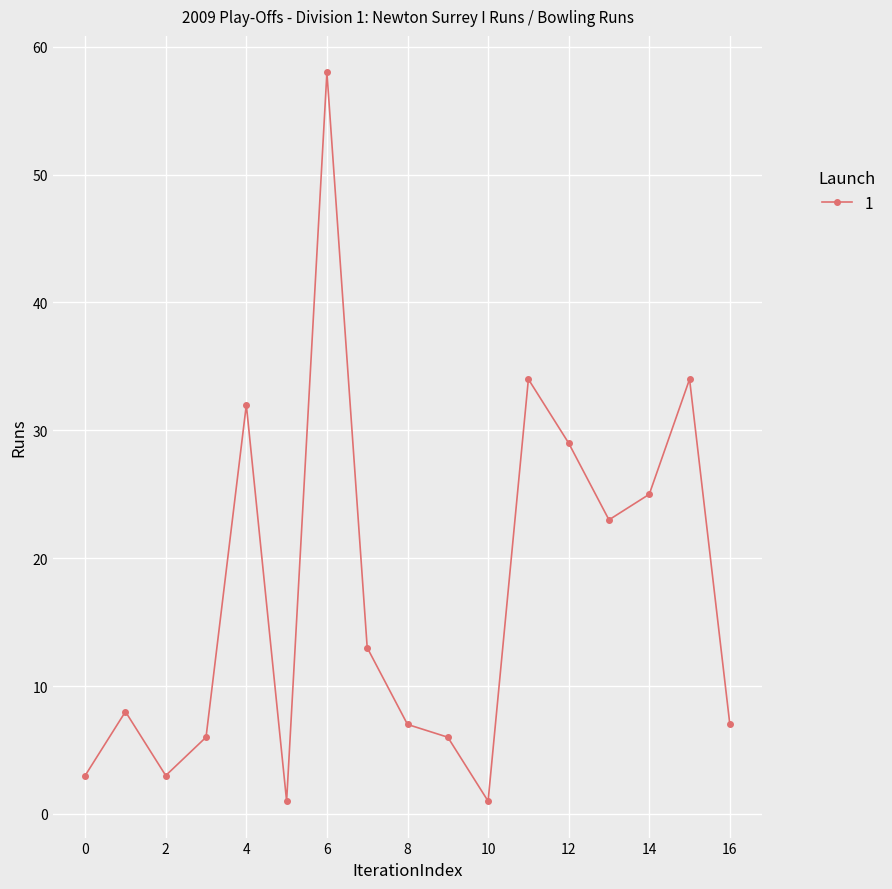

What is the average value?

17